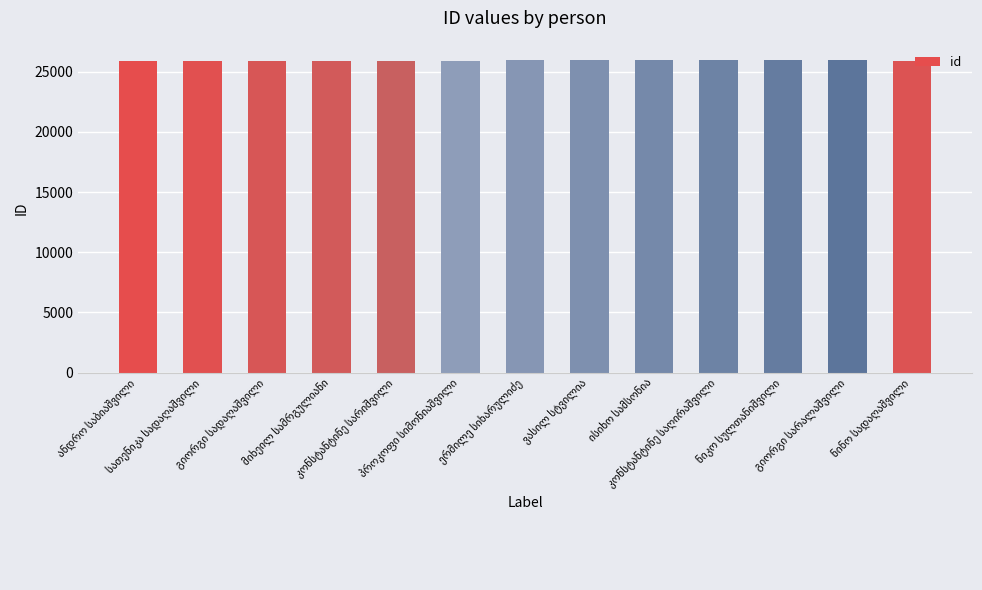

Does the chart contain any negative values?

No